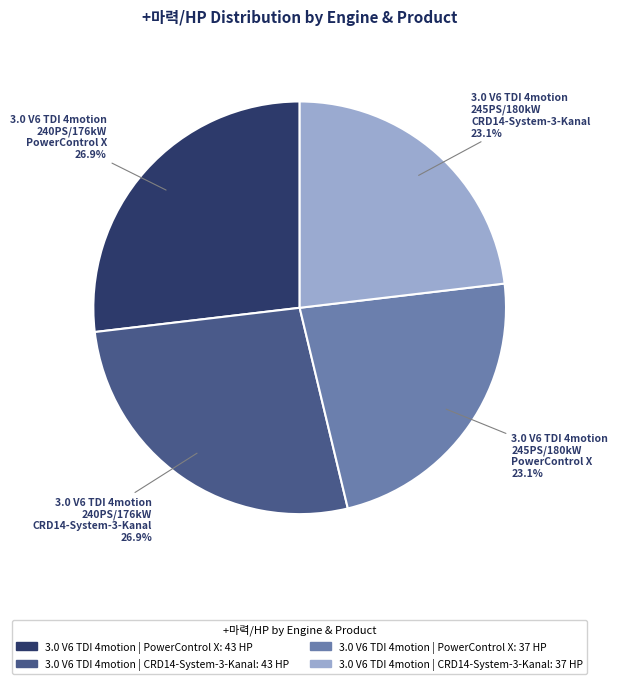

Is there any slice that represents more than half of the pie?

No